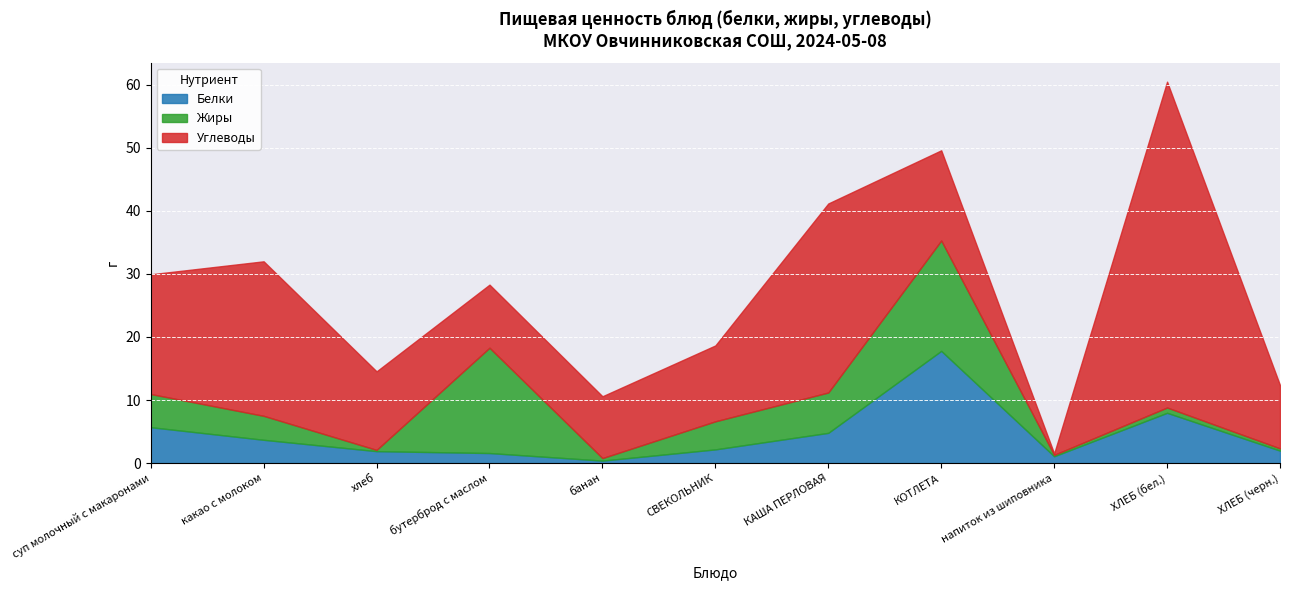

At which category is the sum across all series the highest?

ХЛЕБ (бел.)